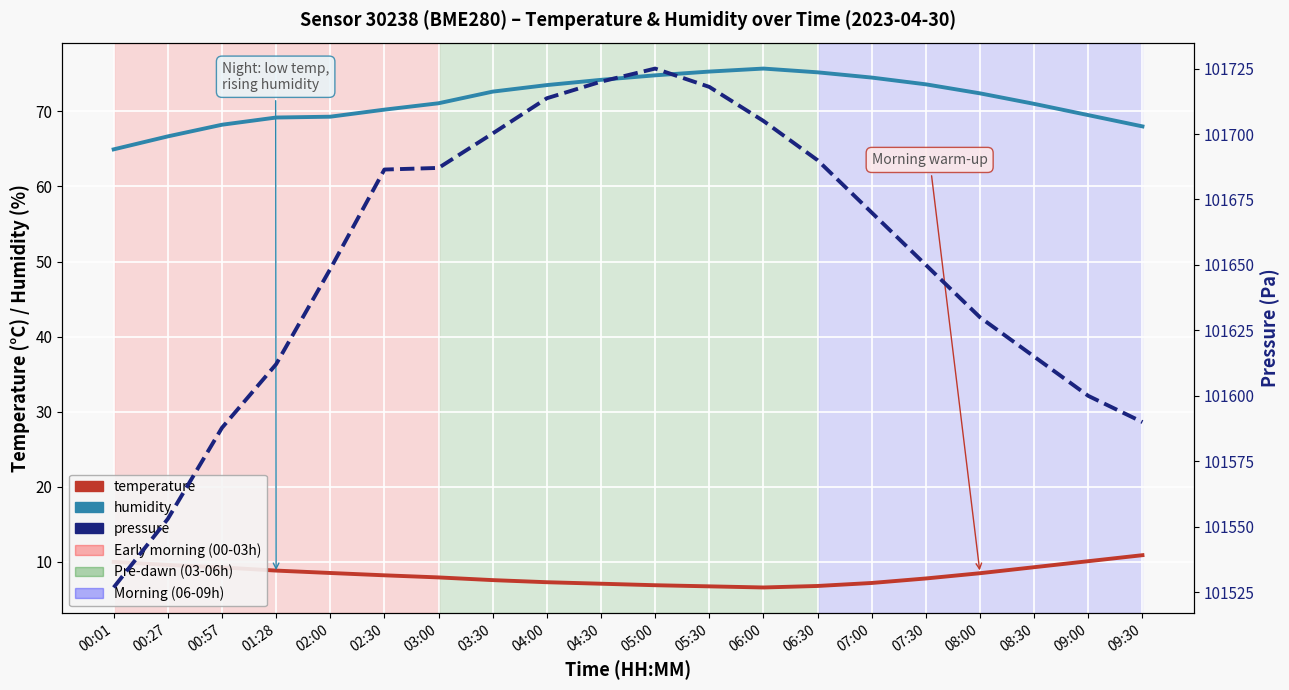

Is it true that temperature equals 3.3 at 04:30?

False